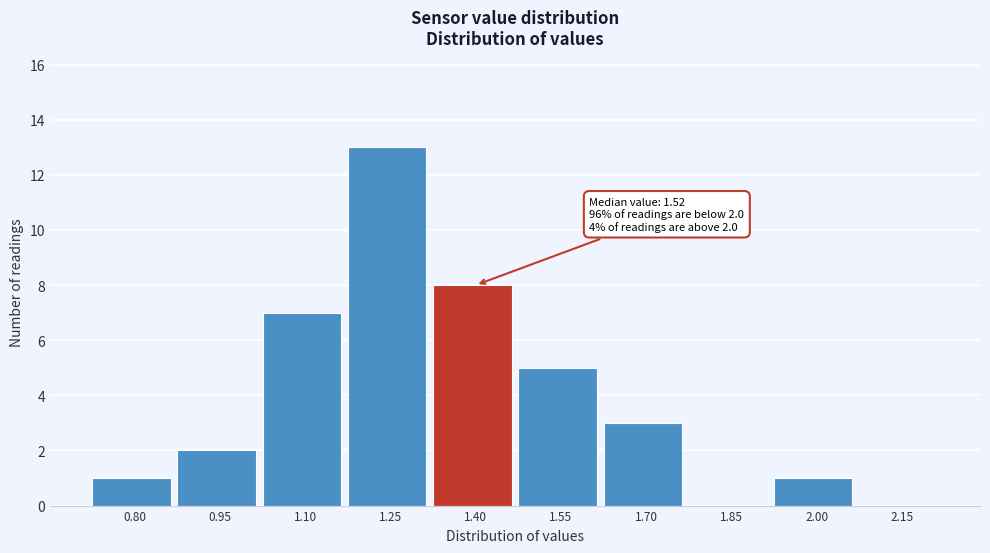

Reading right to left, transcribe all the data shown in this chart.

2.15=0	2.00=1	1.85=0	1.70=3	1.55=5	1.40=8	1.25=13	1.10=7	0.95=2	0.80=1